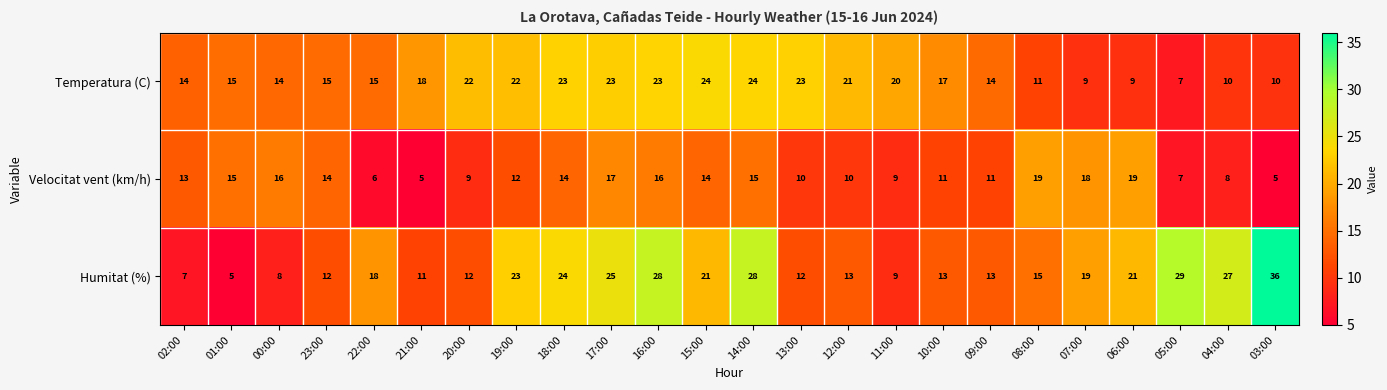

What is the minimum value shown in the chart?

5